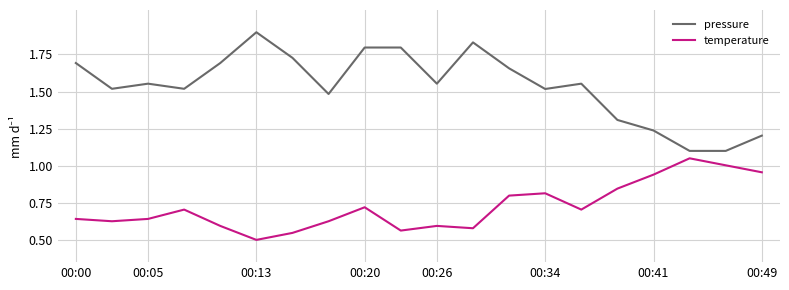

Which series has the largest range (max minus min)?

pressure